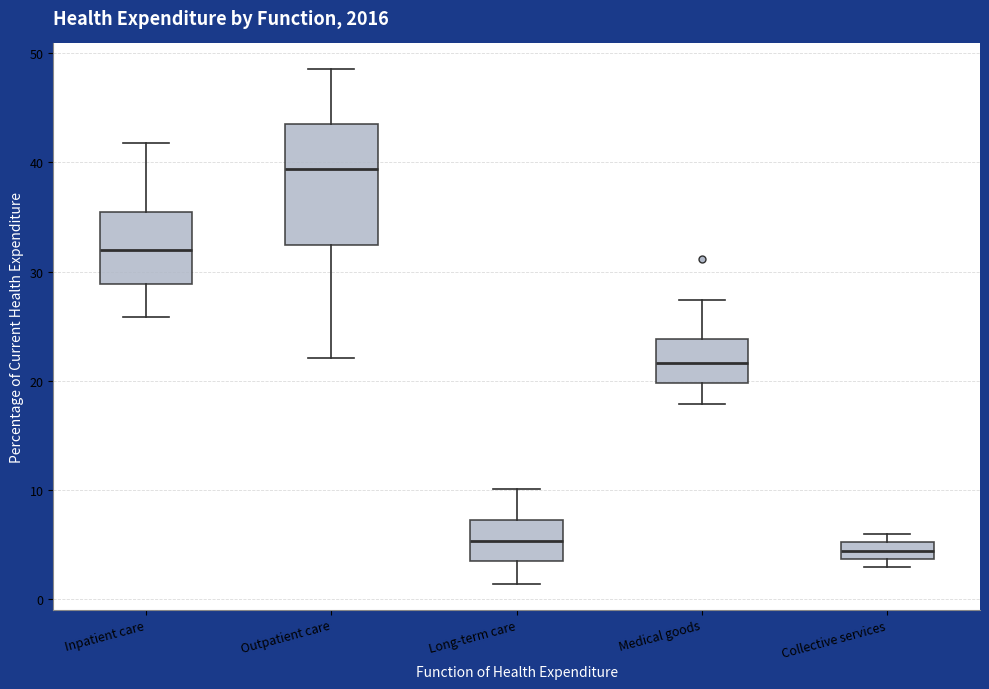

Which box's median line is the highest?

Outpatient care